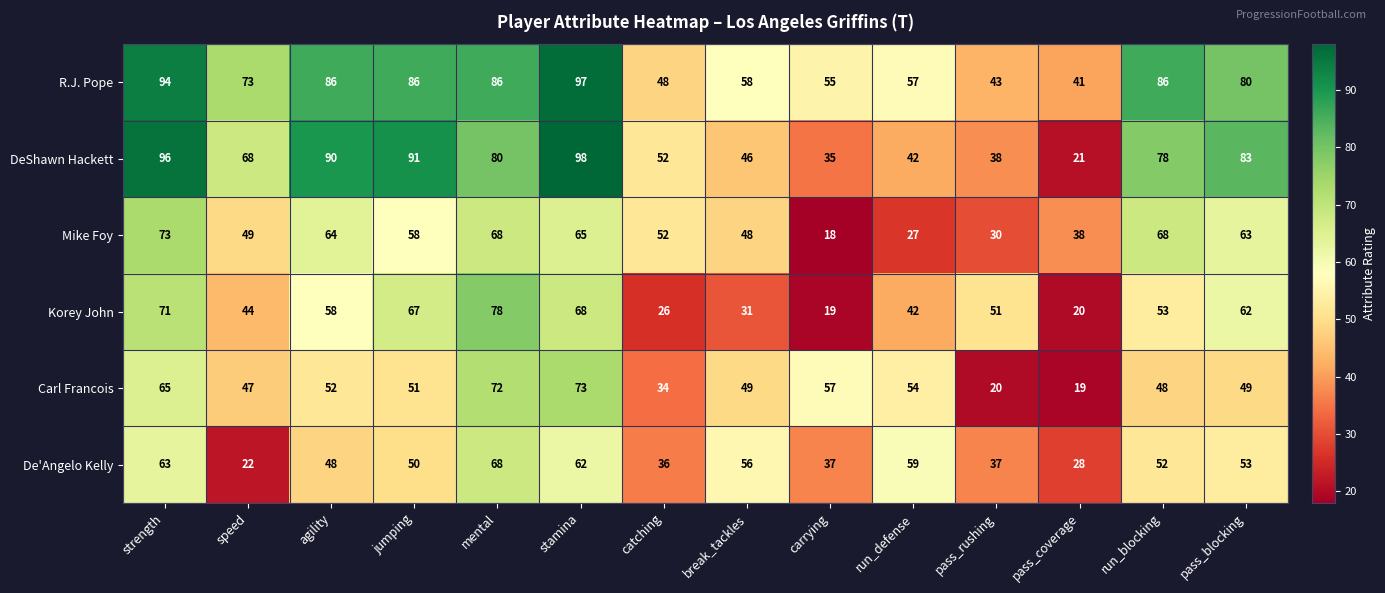

At pass_coverage, list the series in order from largest to smallest.

R.J. Pope, Mike Foy, De'Angelo Kelly, DeShawn Hackett, Korey John, Carl Francois